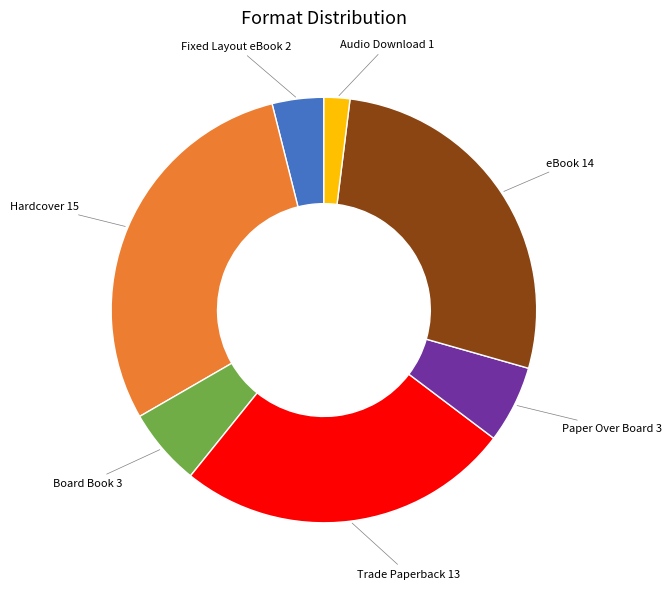

Does any single category account for the majority?

No